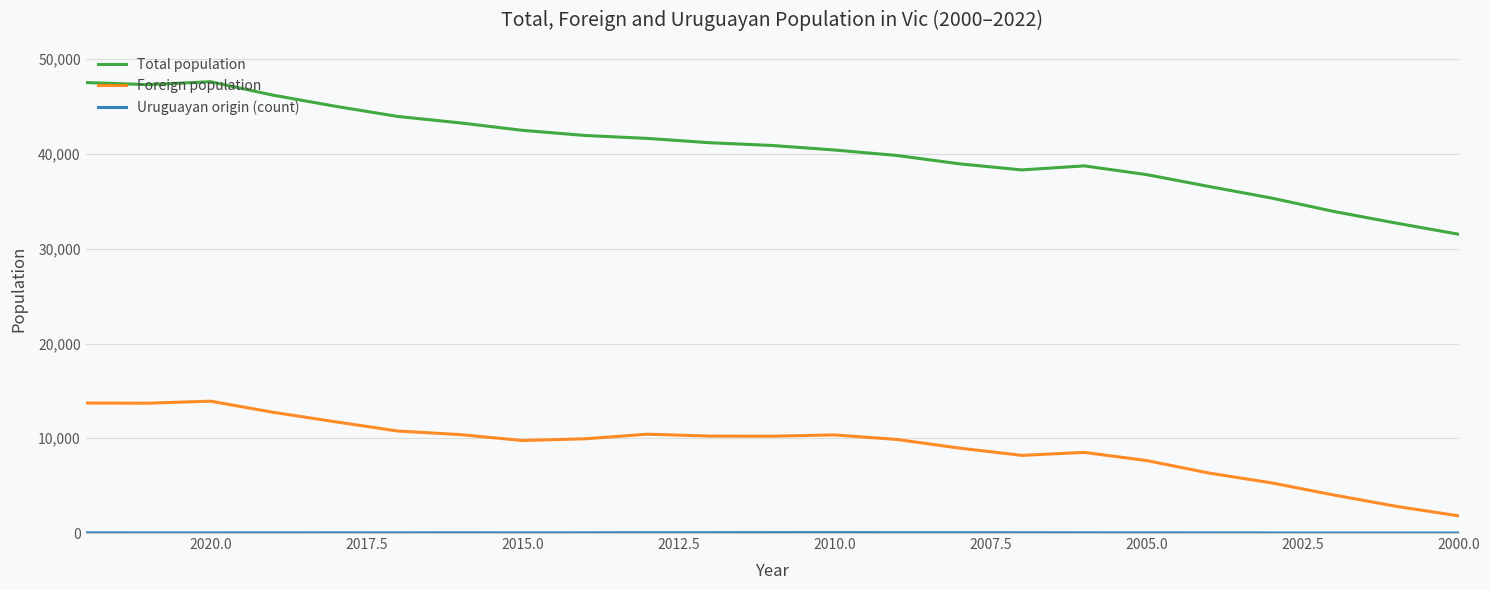

What is the lowest value of the Foreign population series?

1811